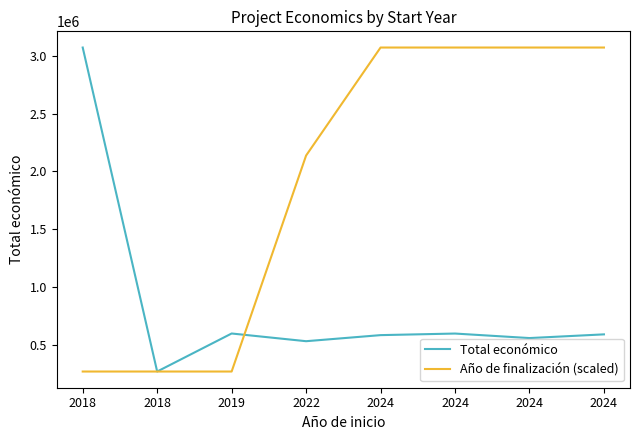

Where is Año de finalización (scaled) nearest to the value 1670755?

2022